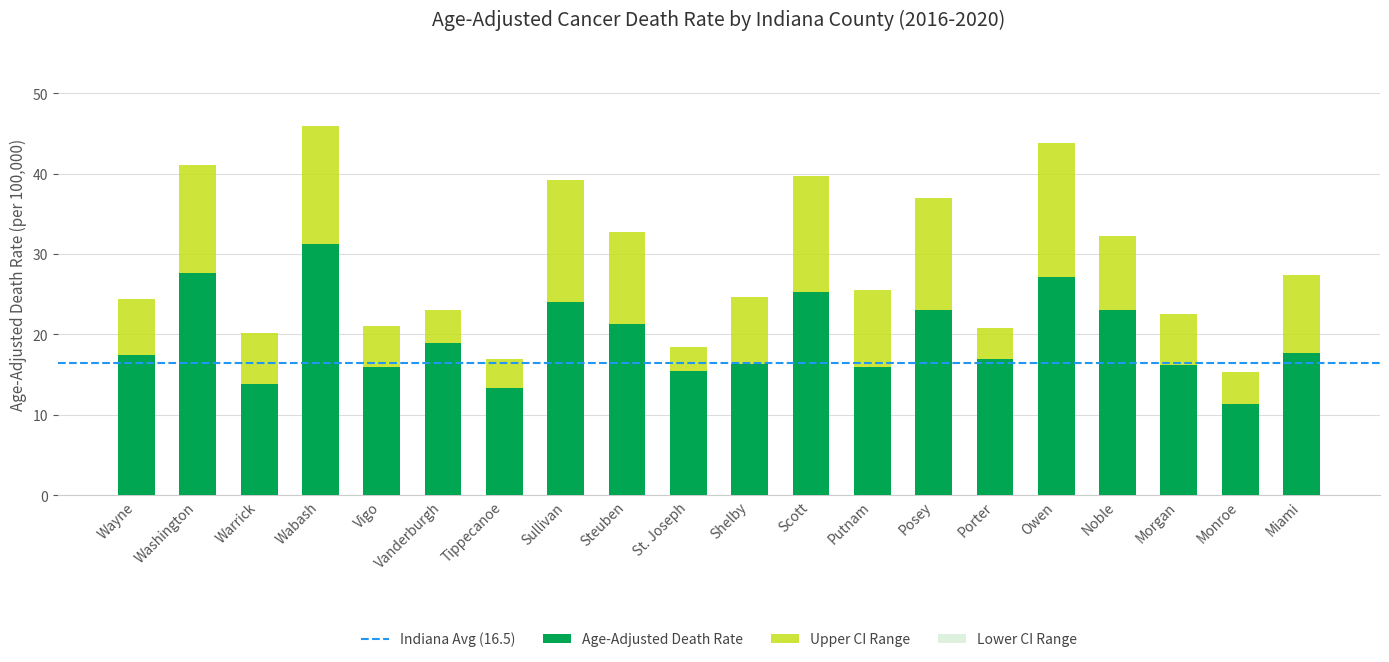

True or false: Lower CI has a value of 12.8 at St. Joseph.

True